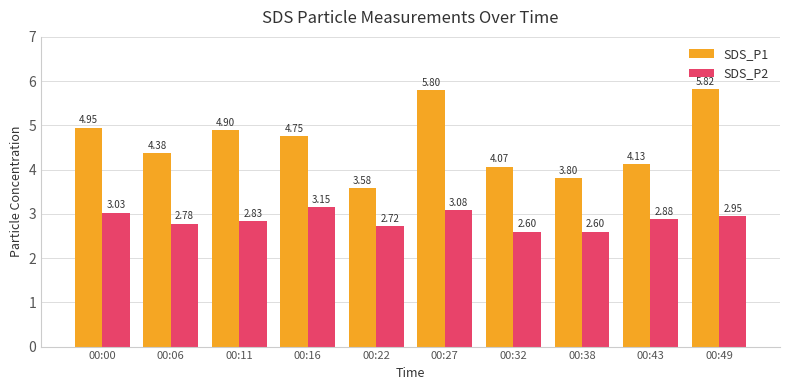

What is the sum of all SDS_P2 values?

28.6